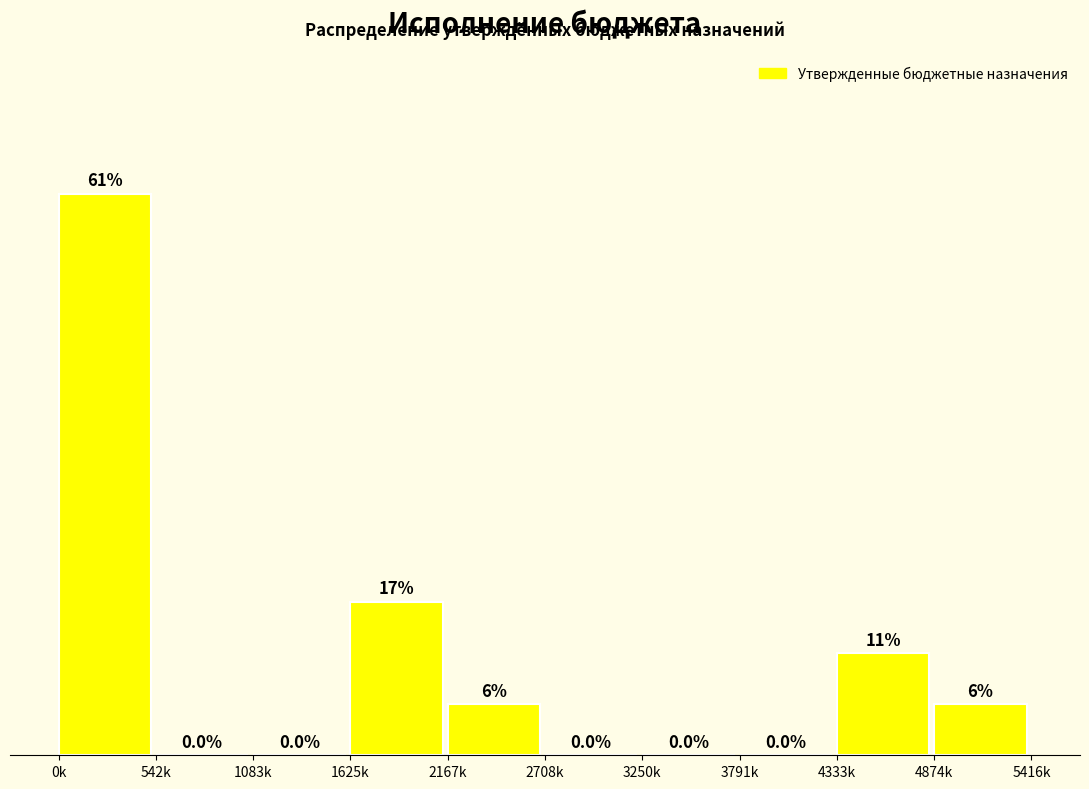

At which label does the data first exceed 1?

0k